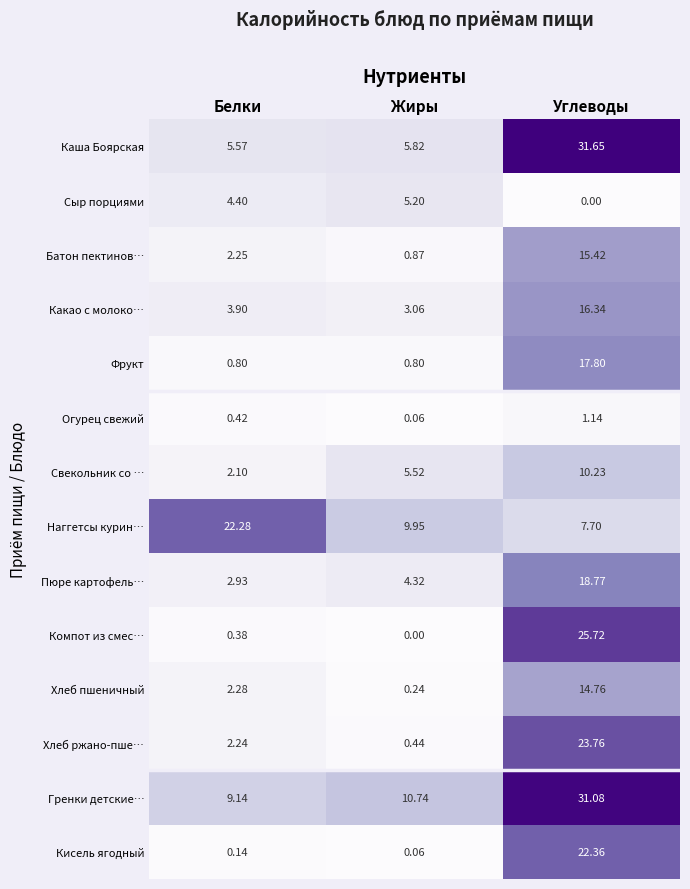

Which series has the largest range (max minus min)?

Каша Боярская